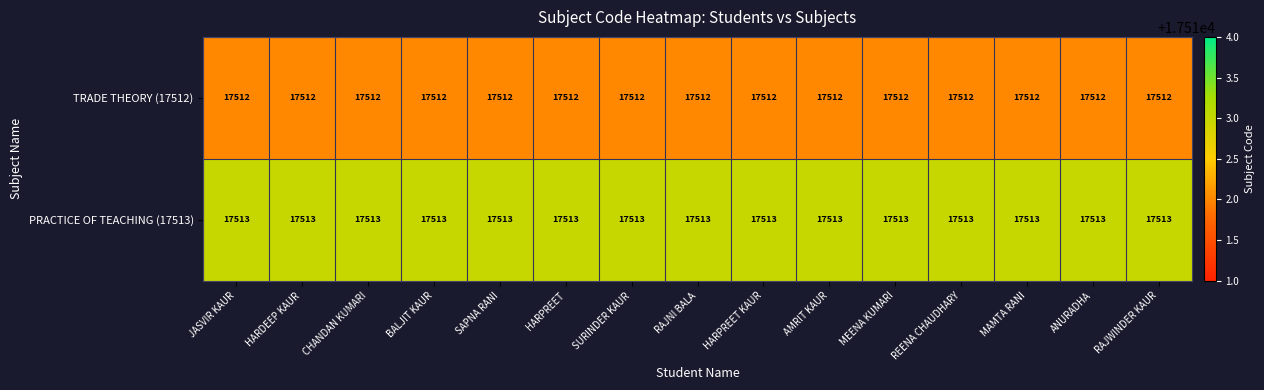

What is the sum of the PRACTICE OF TEACHING (17513) values at CHANDAN KUMARI and HARPREET?

35026